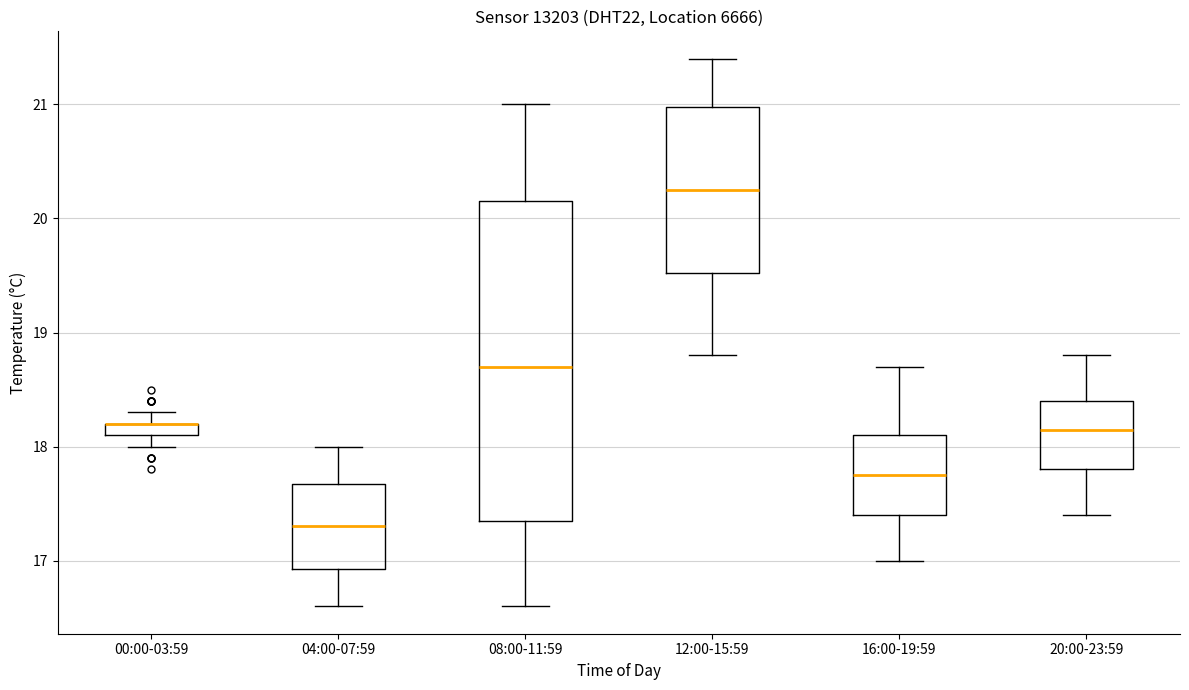

Where does the lower whisker of the box for 16:00-19:59 end on the y-axis? The values are not printed on the chart, so give them approximately, as read against the axis.

17.0